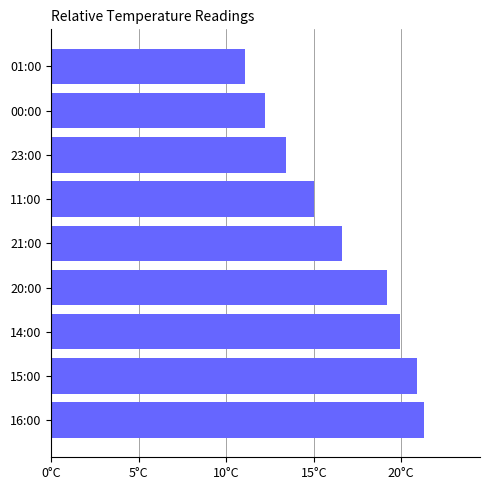

What is the average value?

16.6